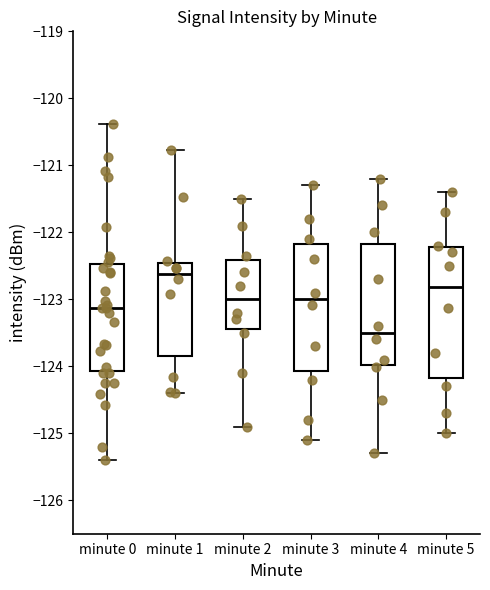

Reading left to right, read every box against the y-axis: the position of its median line, the range the box covers, and the ends of its whiskers. The values are not printed on the chart, so give them approximately, as read against the axis.

minute 0: median -123.1, box -124.1 to -122.5, whiskers -125.4 to -120.4
minute 1: median -122.6, box -123.8 to -122.5, whiskers -124.4 to -120.8
minute 2: median -123.0, box -123.4 to -122.4, whiskers -124.9 to -121.5
minute 3: median -123.0, box -124.1 to -122.2, whiskers -125.1 to -121.3
minute 4: median -123.5, box -124.0 to -122.2, whiskers -125.3 to -121.2
minute 5: median -122.8, box -124.2 to -122.2, whiskers -125.0 to -121.4